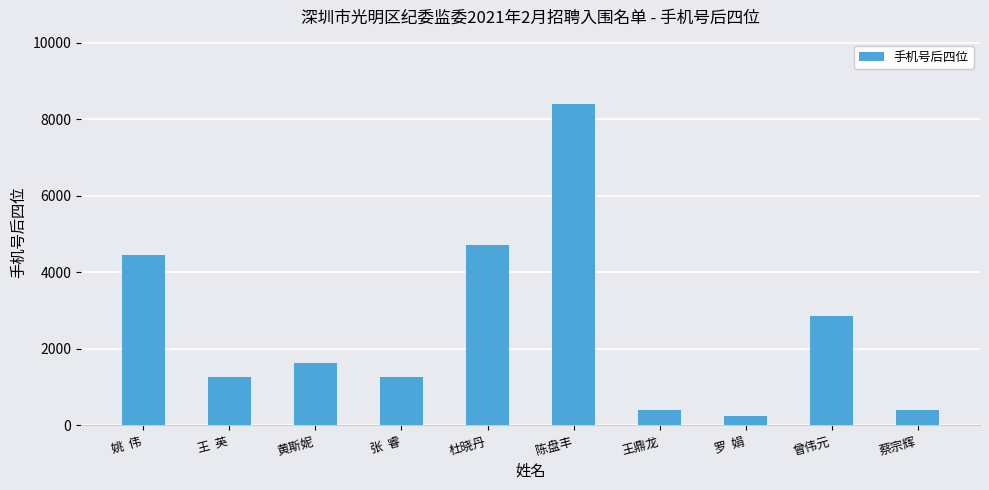

What is the minimum value shown in the chart?

246